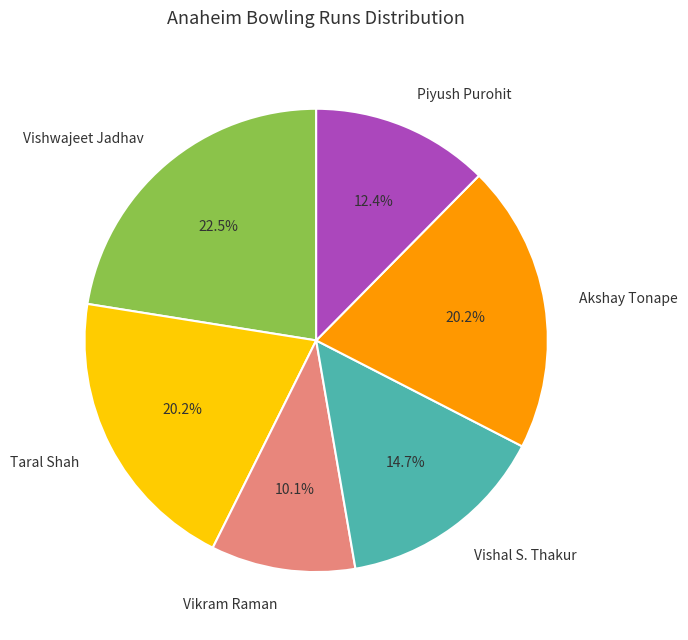

How many segments does this pie chart have?

6